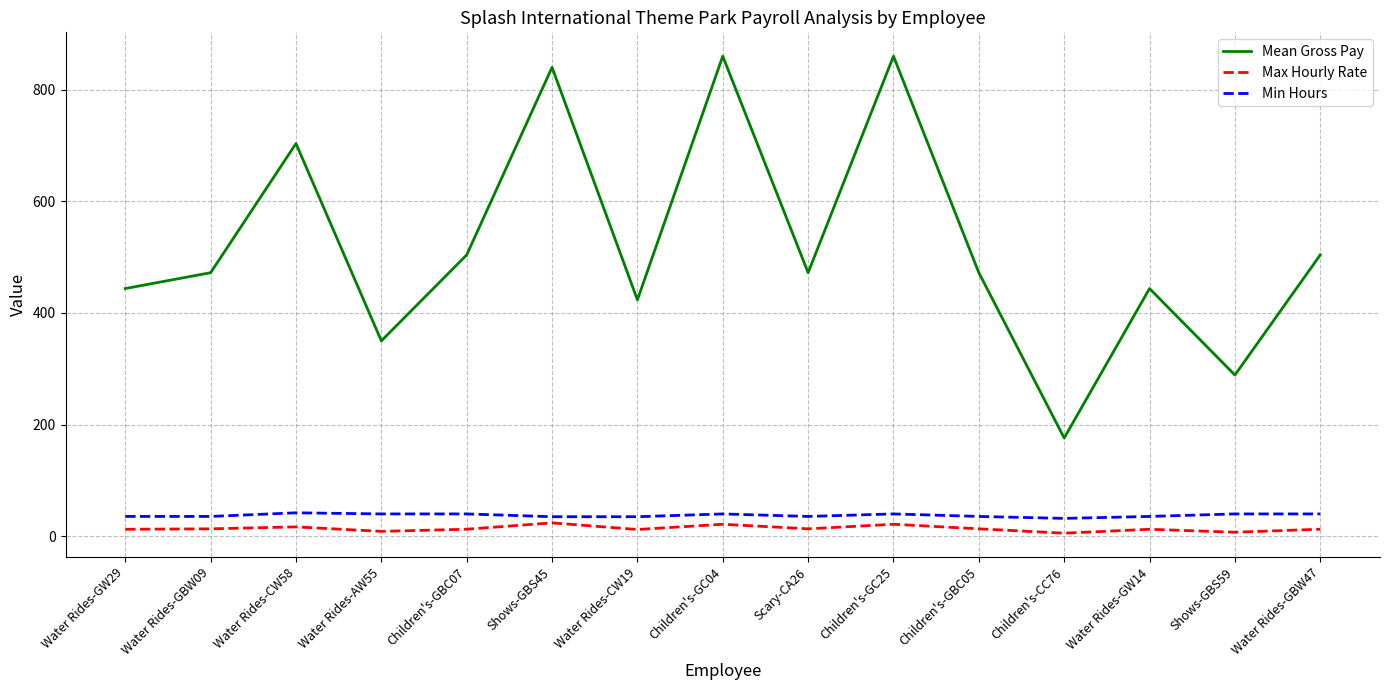

Rank the series by their maximum value, from lowest to highest.

Max Hourly Rate, Min Hours, Mean Gross Pay